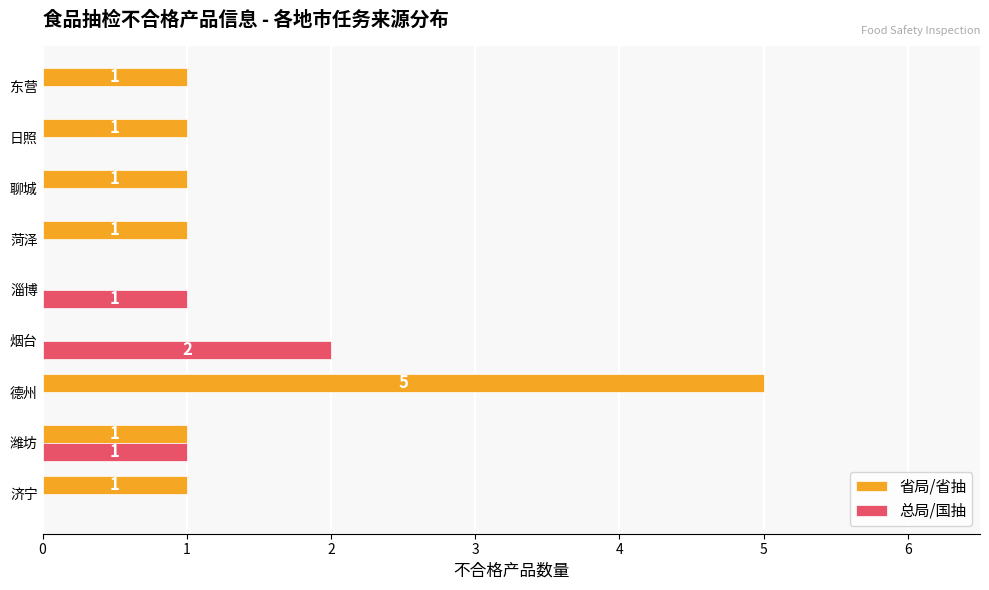

What is the sum of all 省局/省抽 values?

11